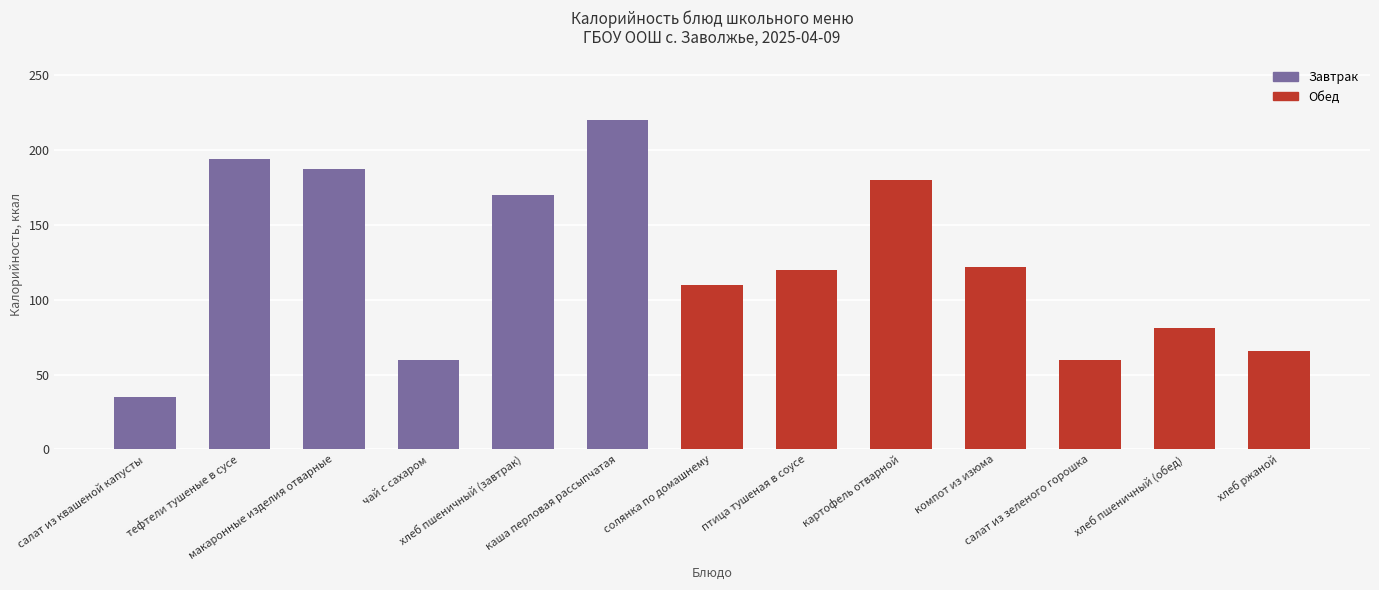

Reading right to left, list all the values displayed in this chart.

66	81	60	122	180	120	110	220	170	60	187	194	35